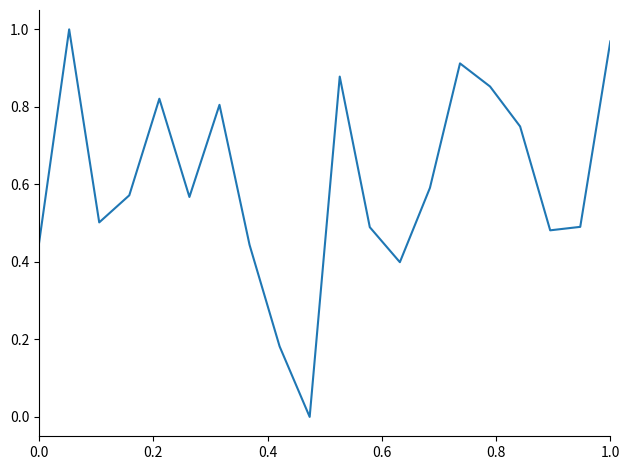

The value at 0.0 is 0.2. True or false?

False